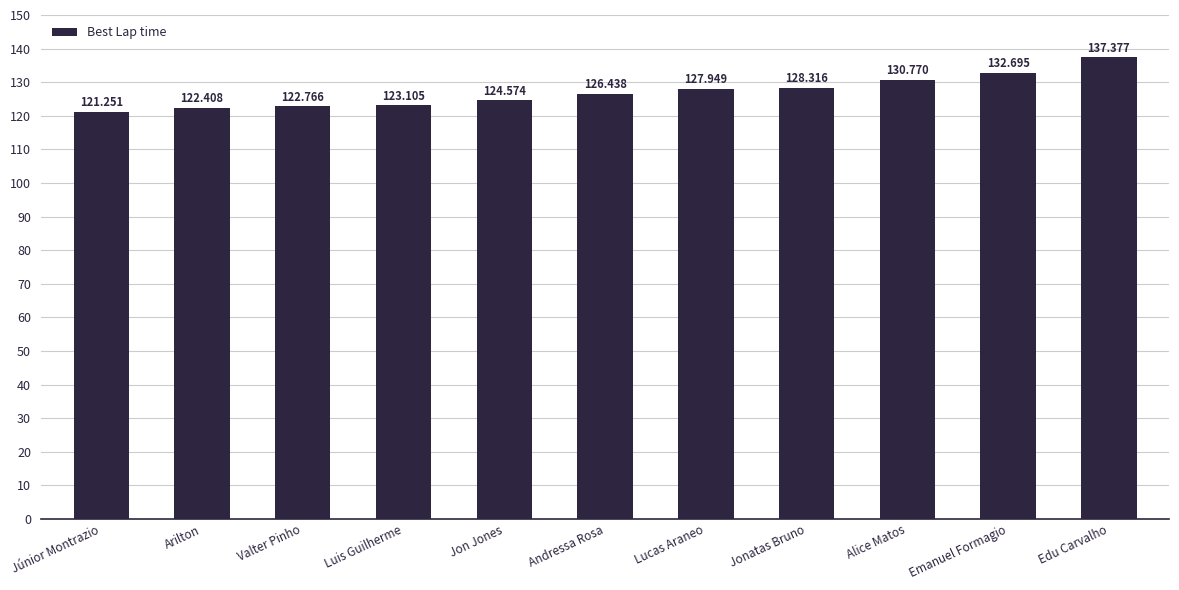

What is the average value?

127.1